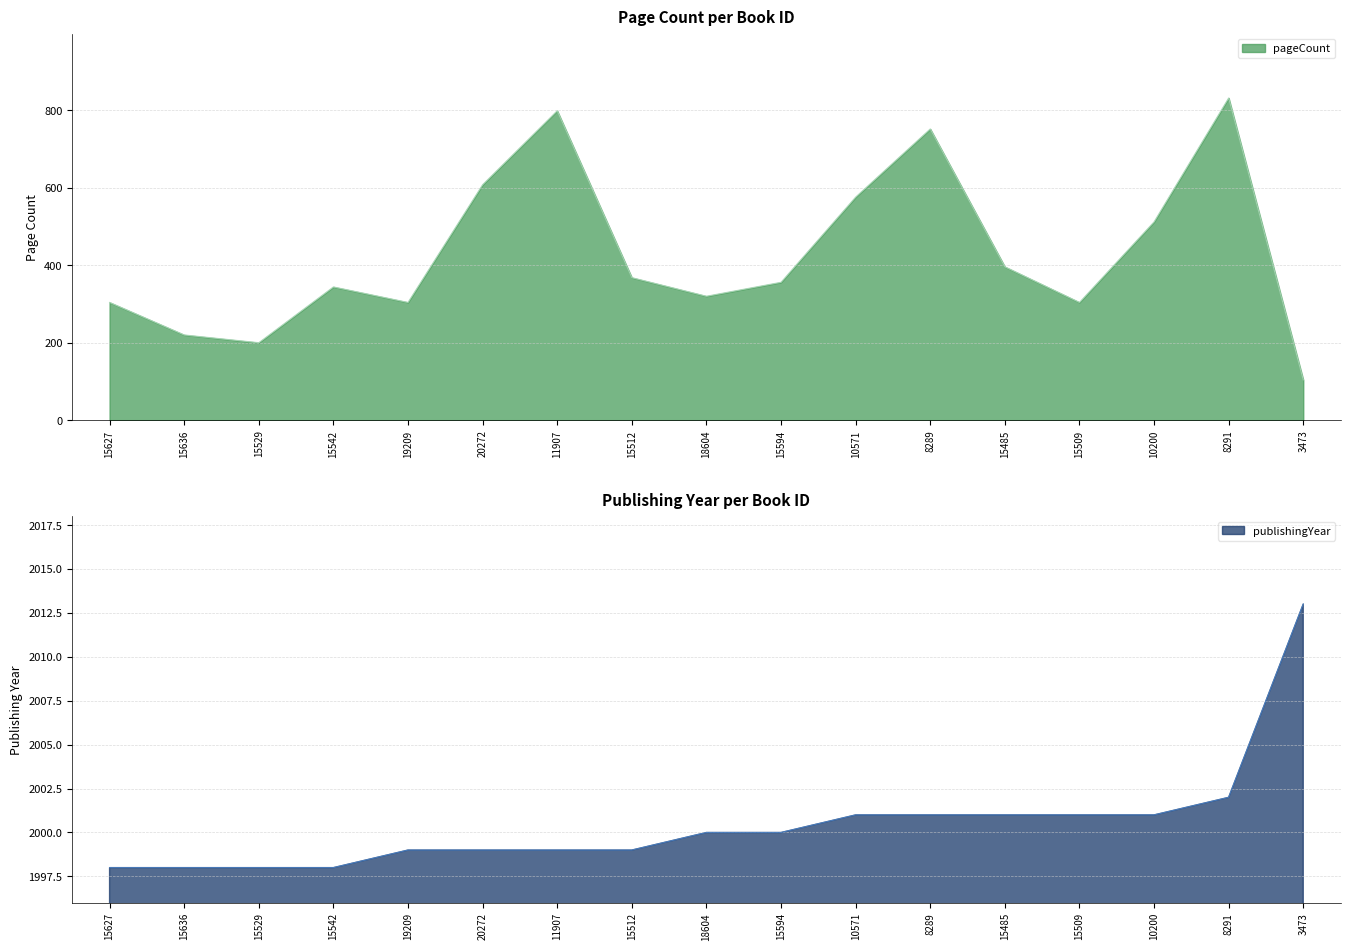

What are all the series names shown in the legend?

pageCount, publishingYear